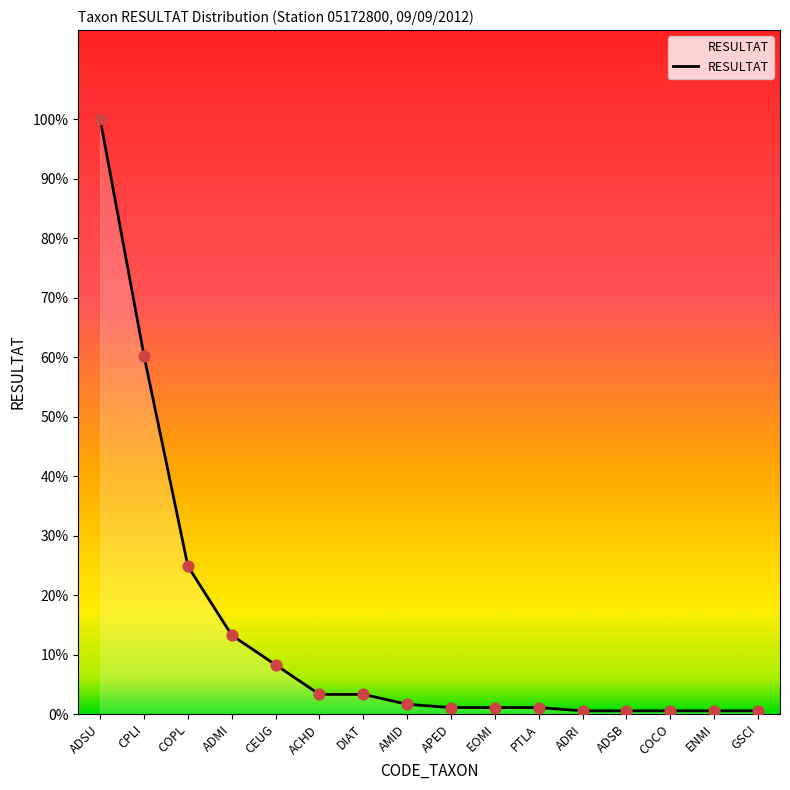

Is this an area chart (filled region under the line)?

Yes